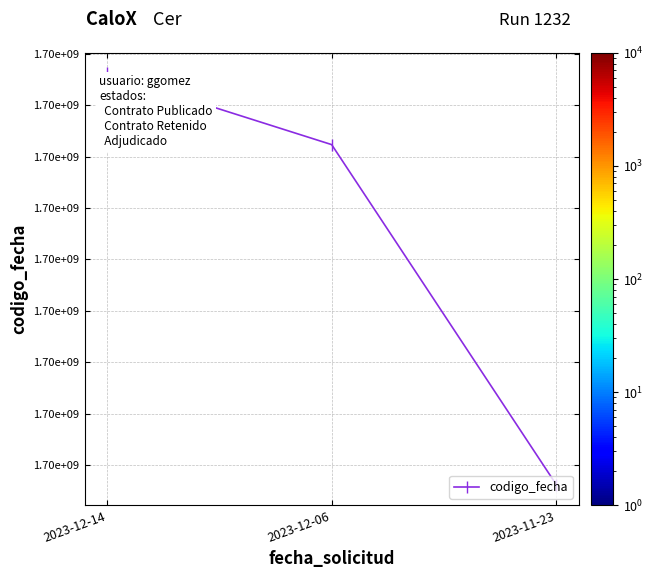

Is this an area chart (filled region under the line)?

No